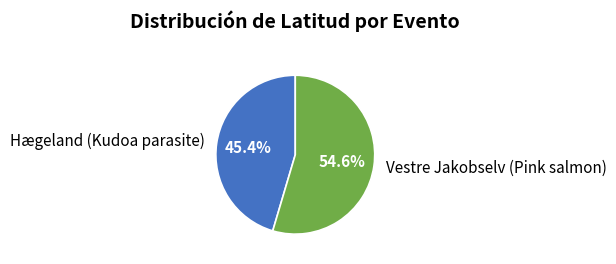

What portion of the pie excludes Hægeland (Kudoa parasite)?

54.6%